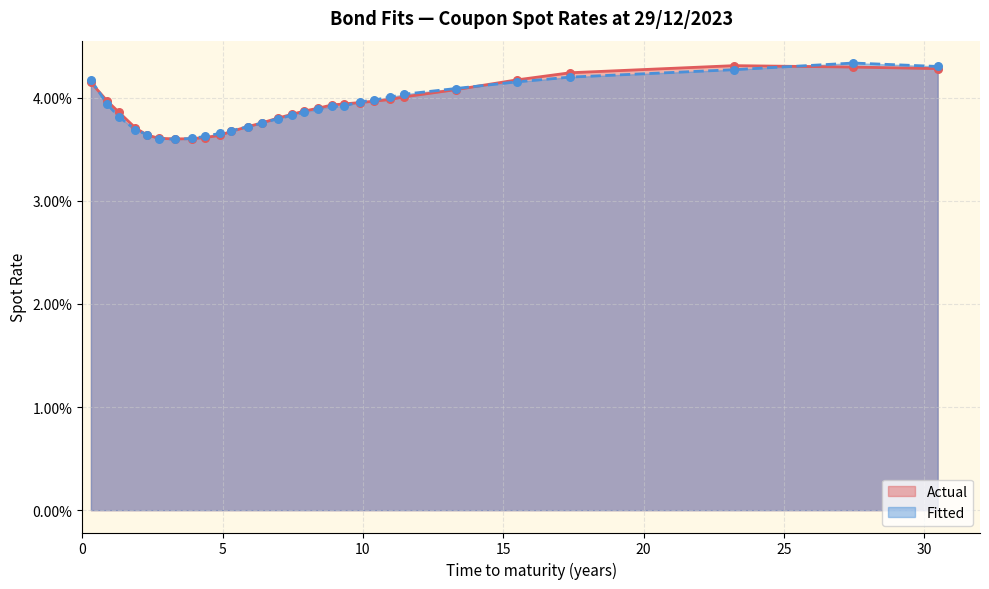

Which series has the largest total across all categories?

Actual